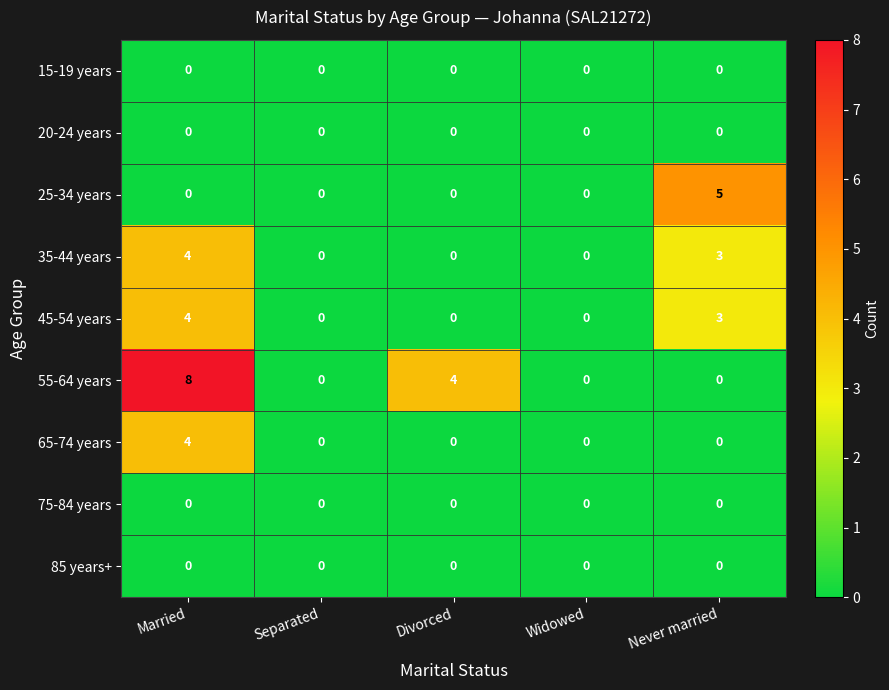

Between Separated and Divorced, which series saw the biggest shift?

55-64 years